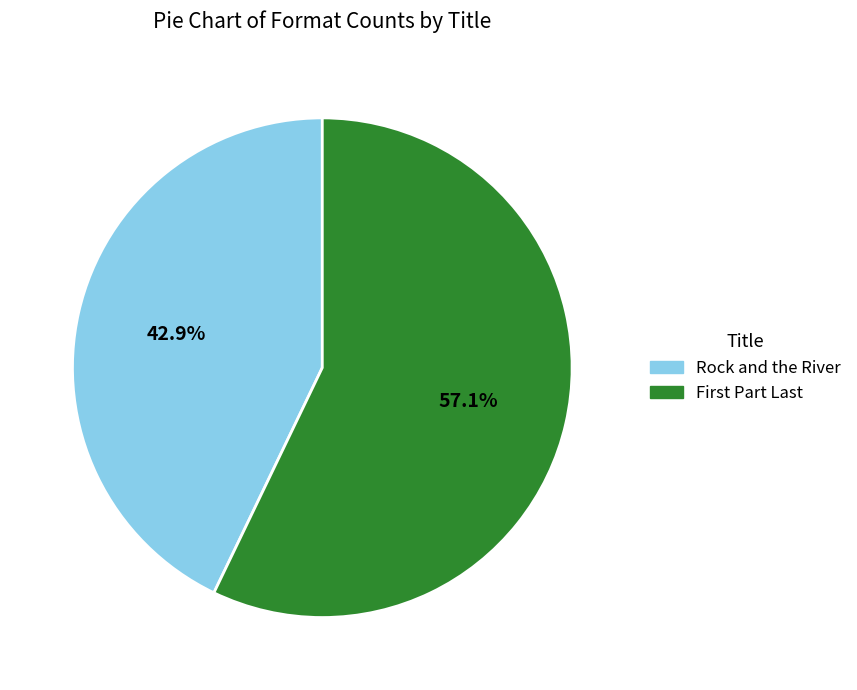

Is there a majority slice in this chart?

Yes